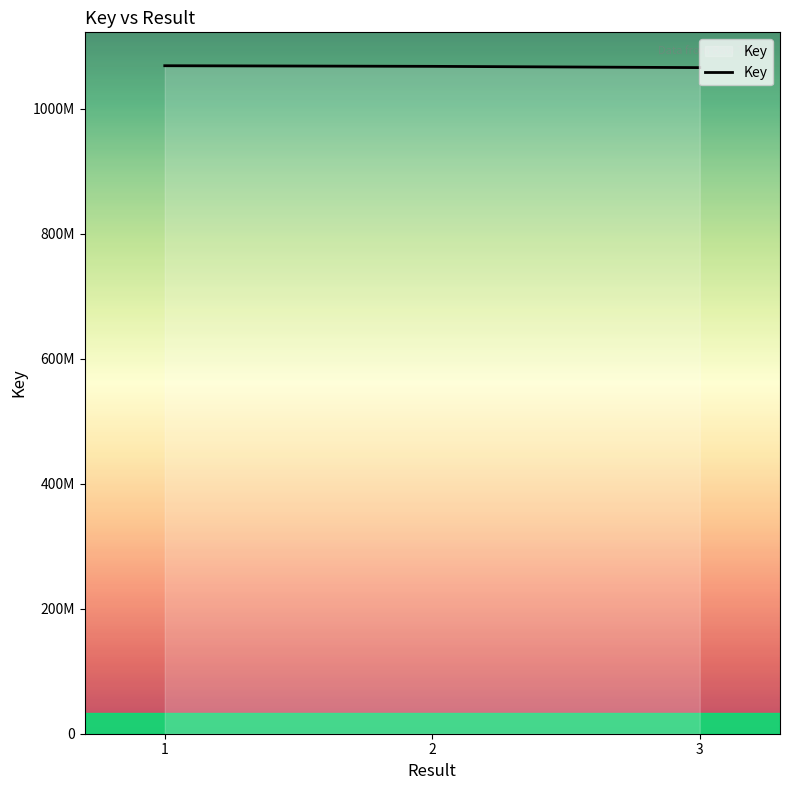

What is the smallest value displayed?

1065650713